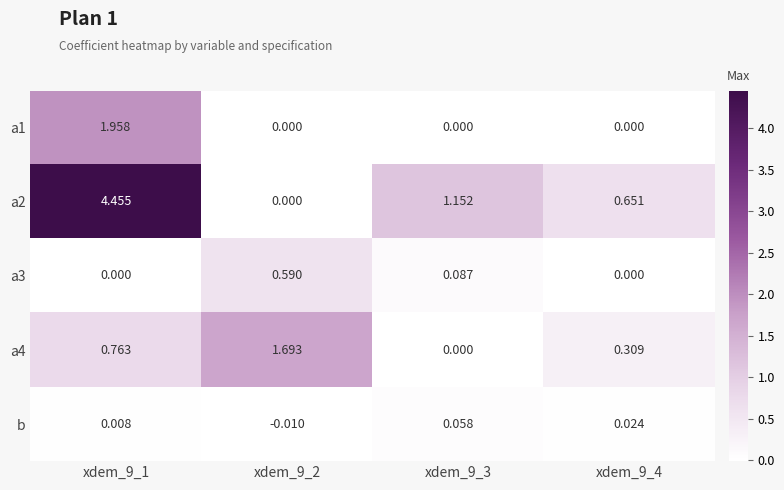

Is the value of a2 at xdem_9_4 greater than the value of a4 at xdem_9_3?

Yes